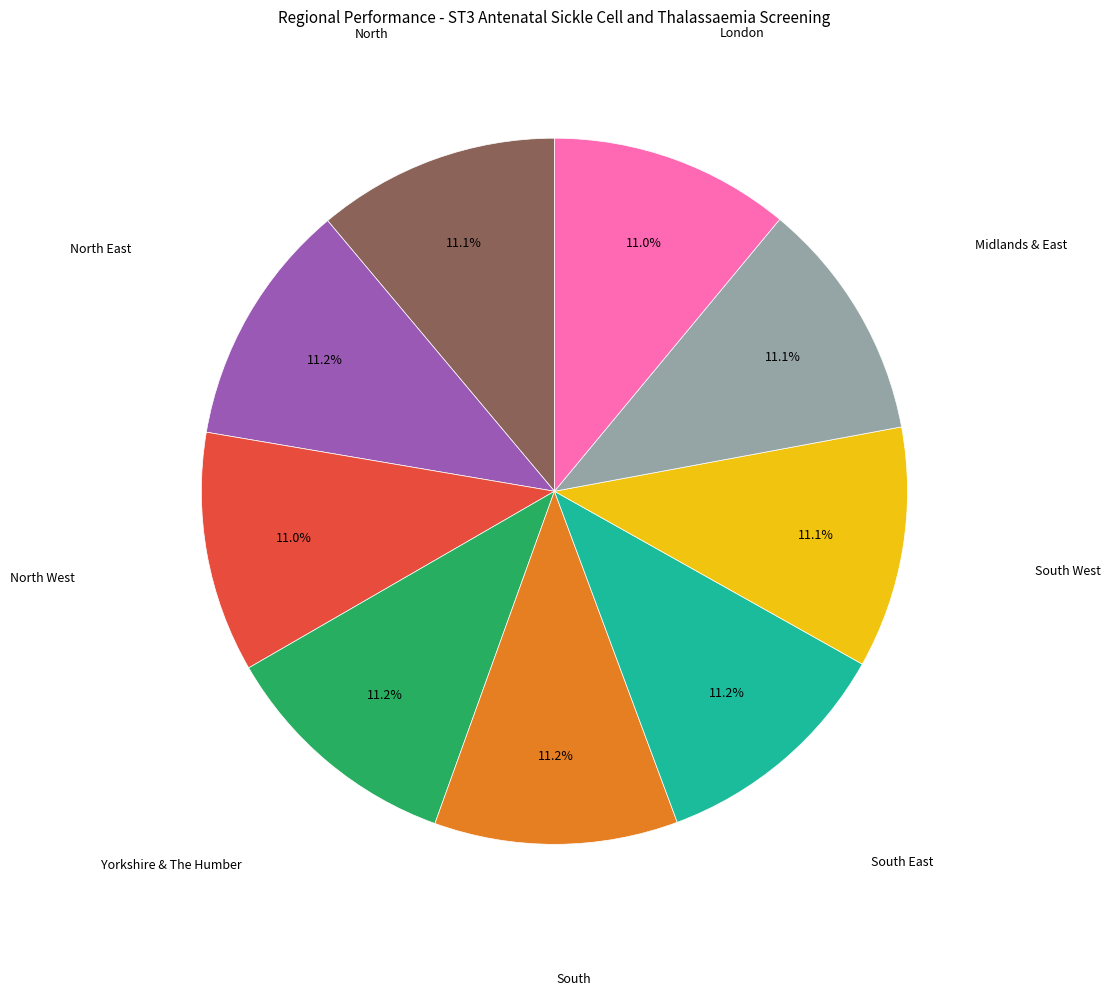

Approximately how many times larger is the value at South West compared to South East?

1.0